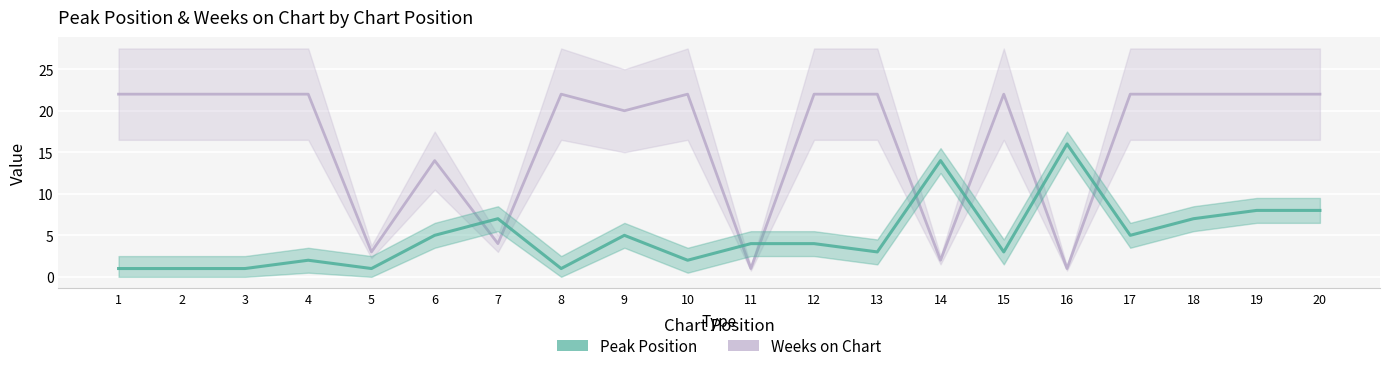

What is the value of the Peak Position point at the 11th from the left?

4